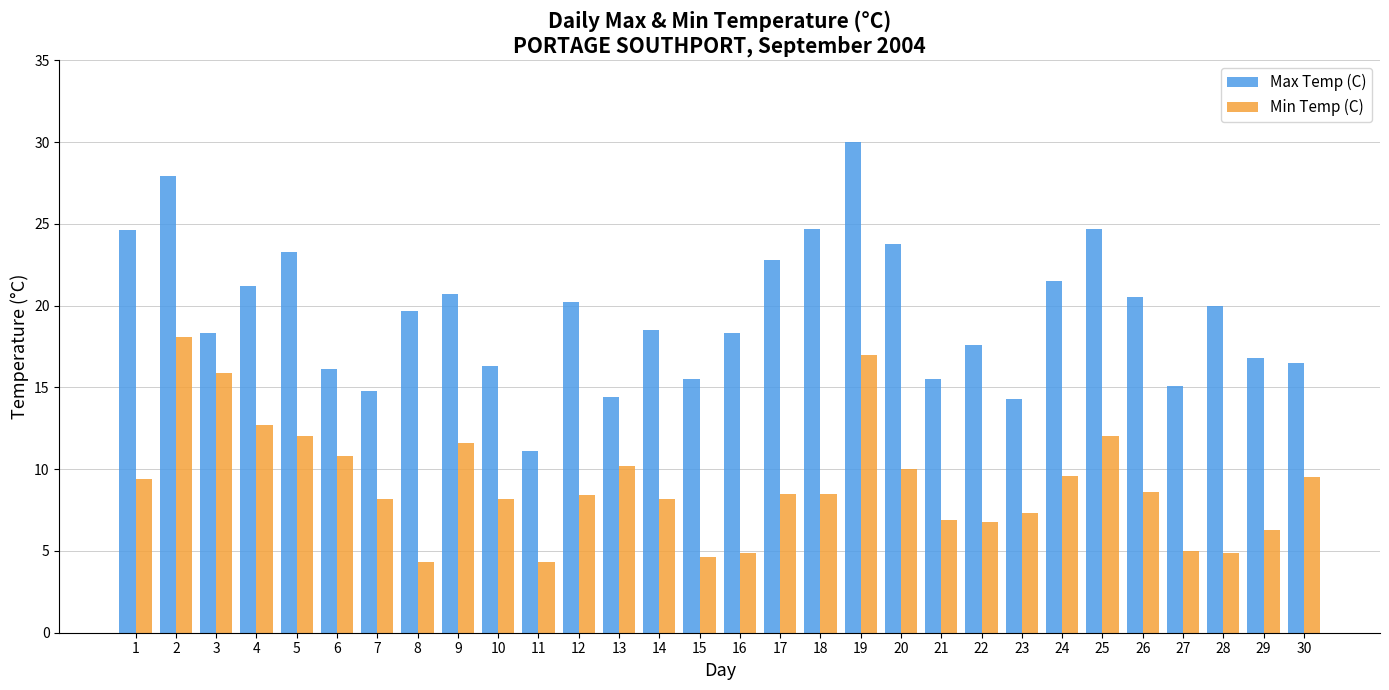

The value of Max Temp (C) at 29 is 3.7. True or false?

False